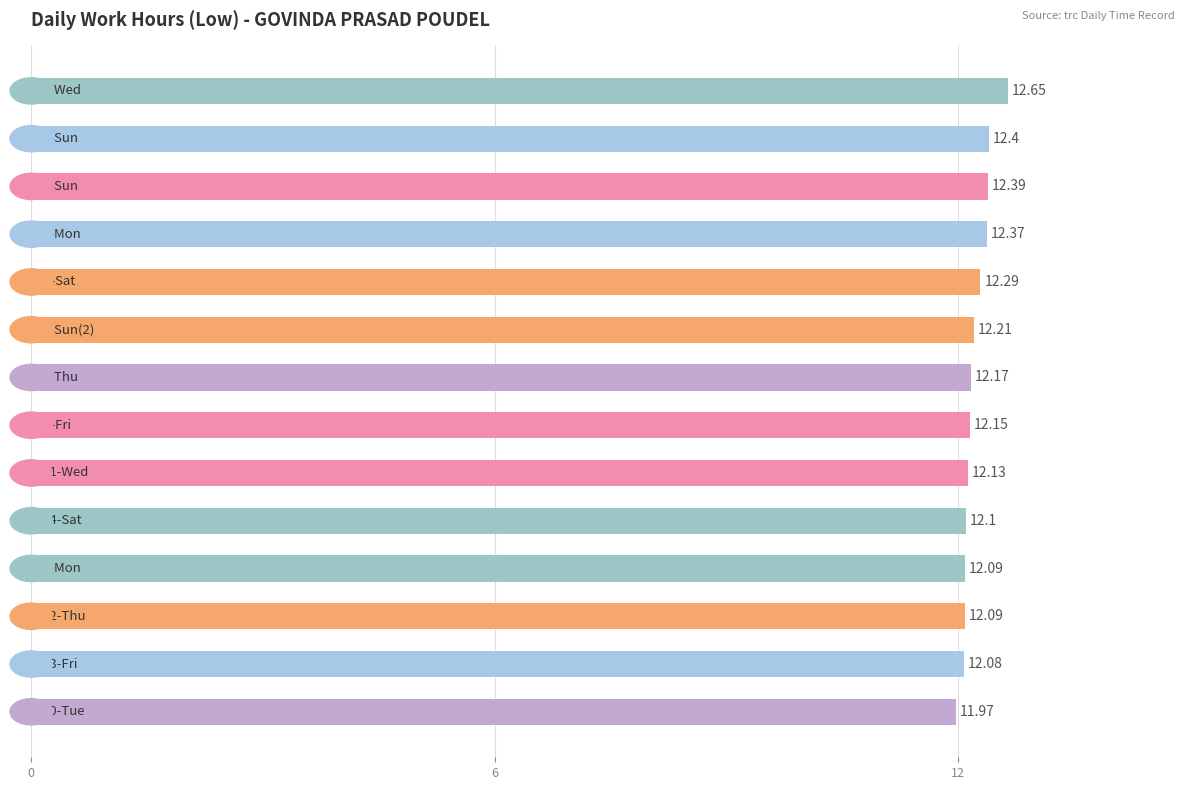

What is the average value?

12.2